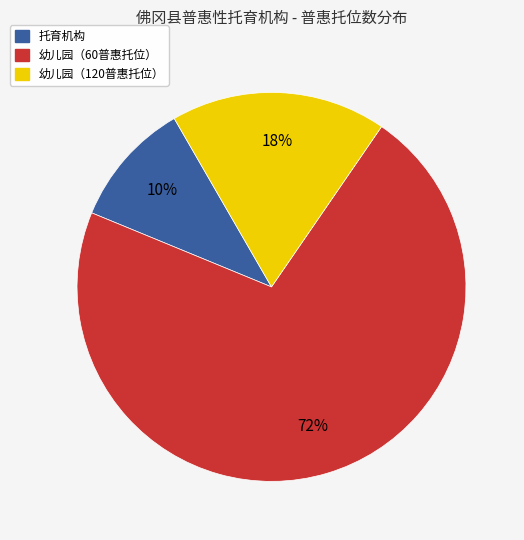

Is there a majority slice in this chart?

Yes